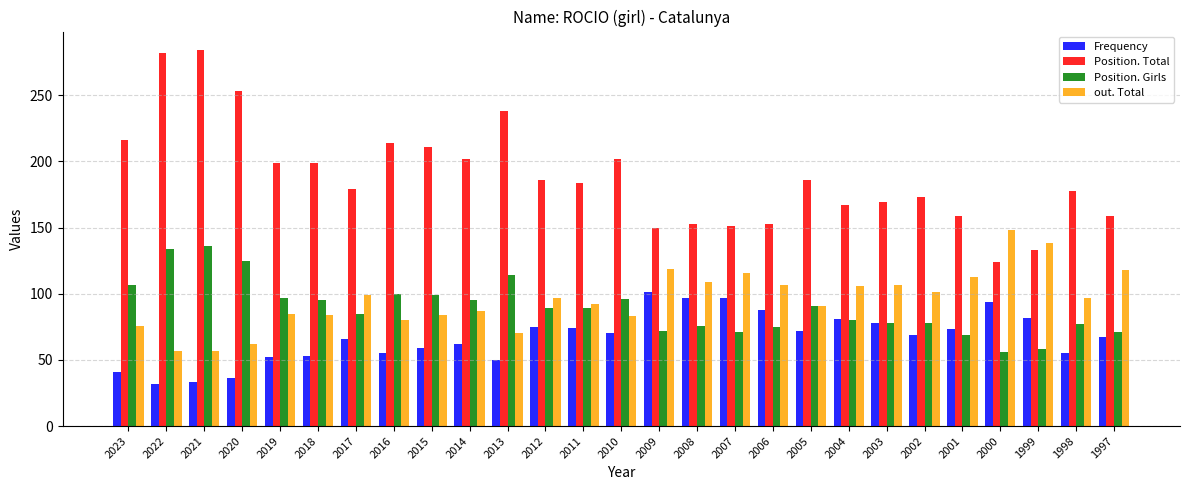

What is the difference between the out. Total values at 2016 and 2009?

39